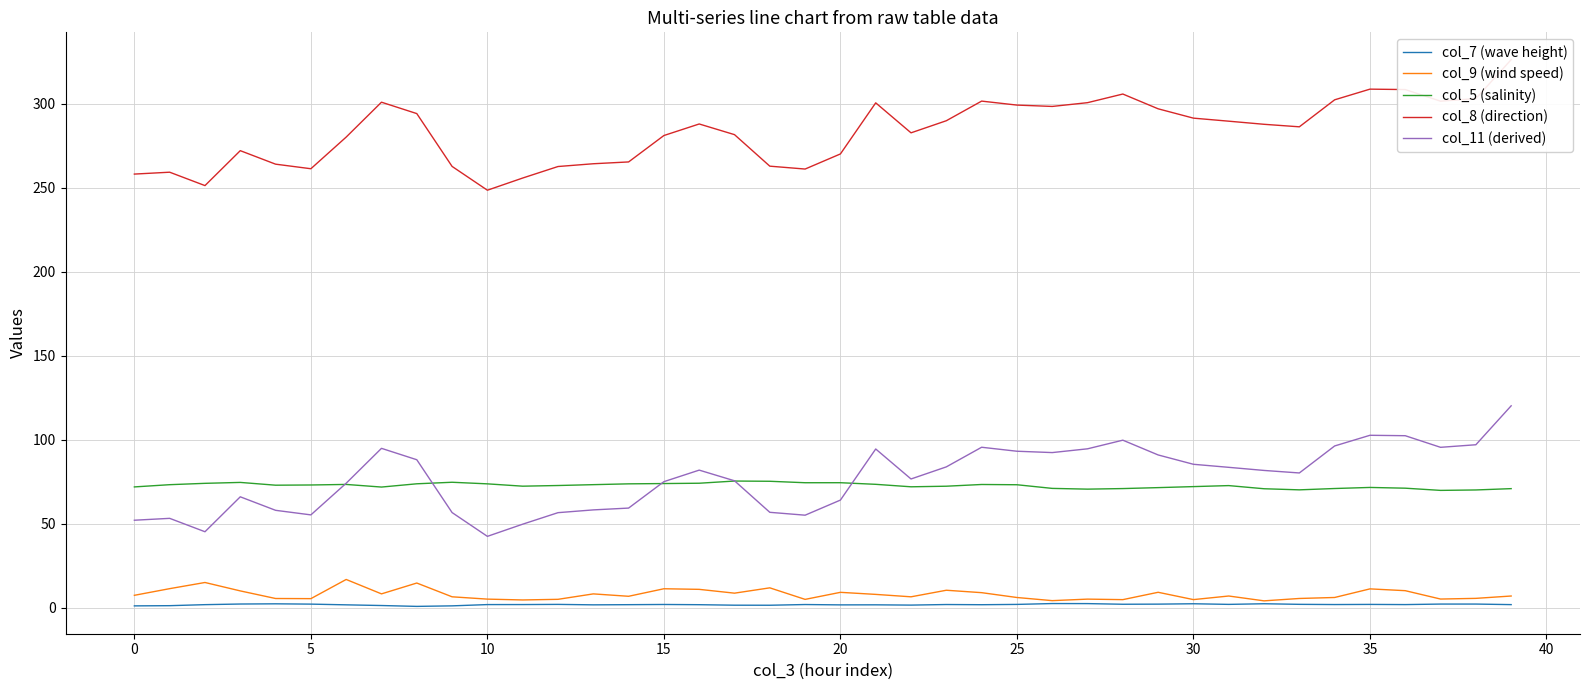

The col_7 (wave height) series shows 2.5 at 26. True or false?

True